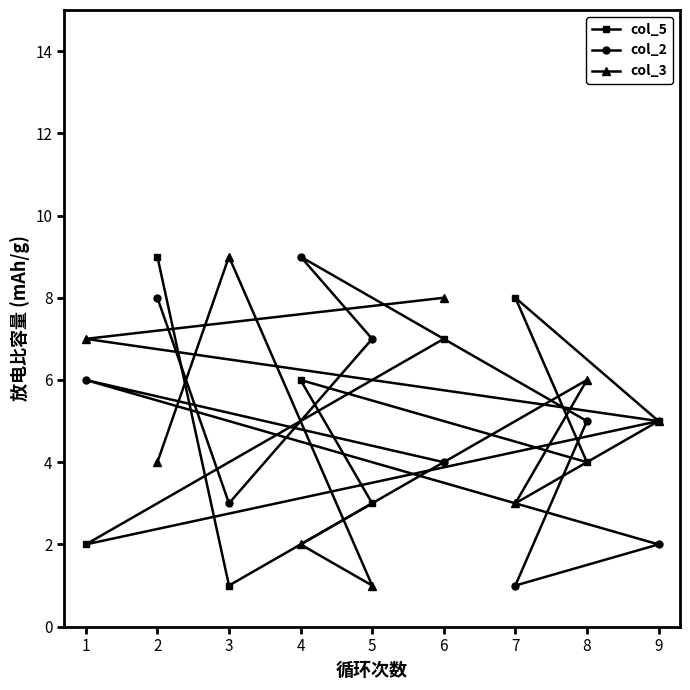

The col_3 series shows 2 at 2. True or false?

False